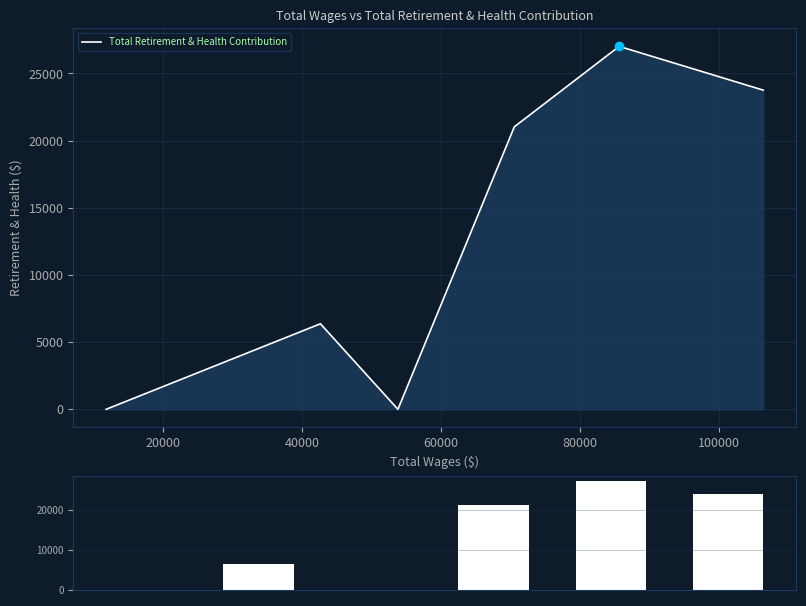

What is the difference between the second highest and second lowest values?

23758